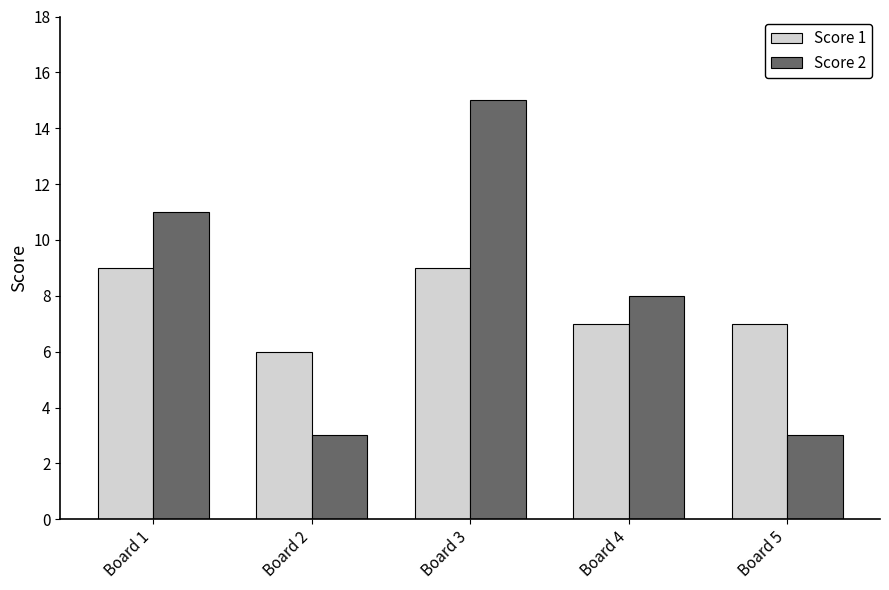

What is the sum of all Score 1 values?

38